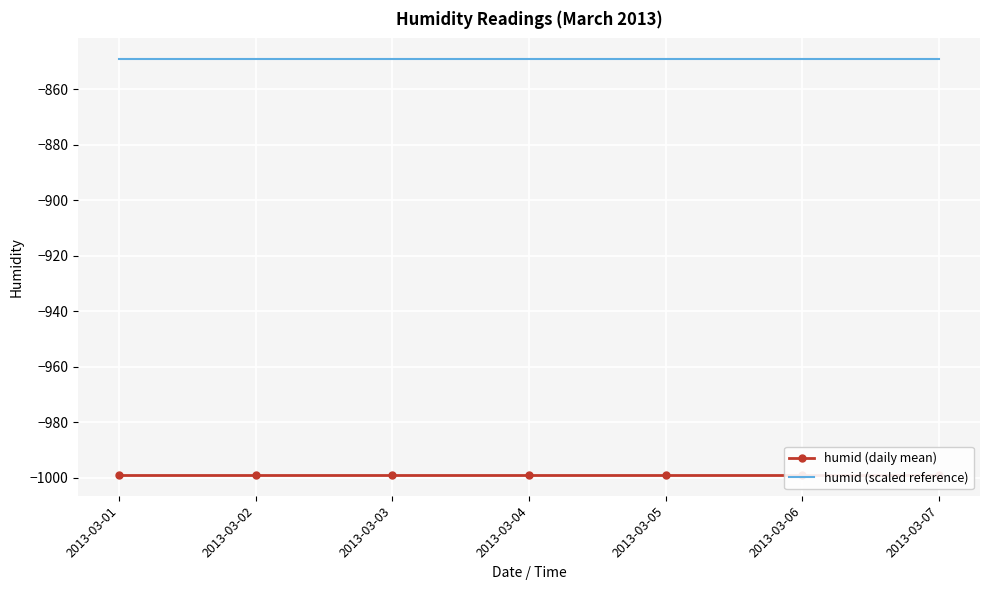

Reading left to right, extract all data points from this chart.

humid (daily mean): -999.0	-999.0	-999.0	-999.0	-999.0	-999.0	-999.0
humid (scaled reference): -849.1	-849.1	-849.1	-849.1	-849.1	-849.1	-849.1